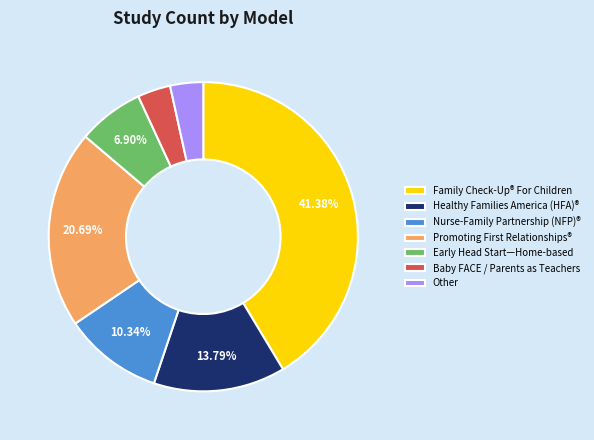

To the nearest percent, what is the difference between the largest and smallest slice percentages?

38%